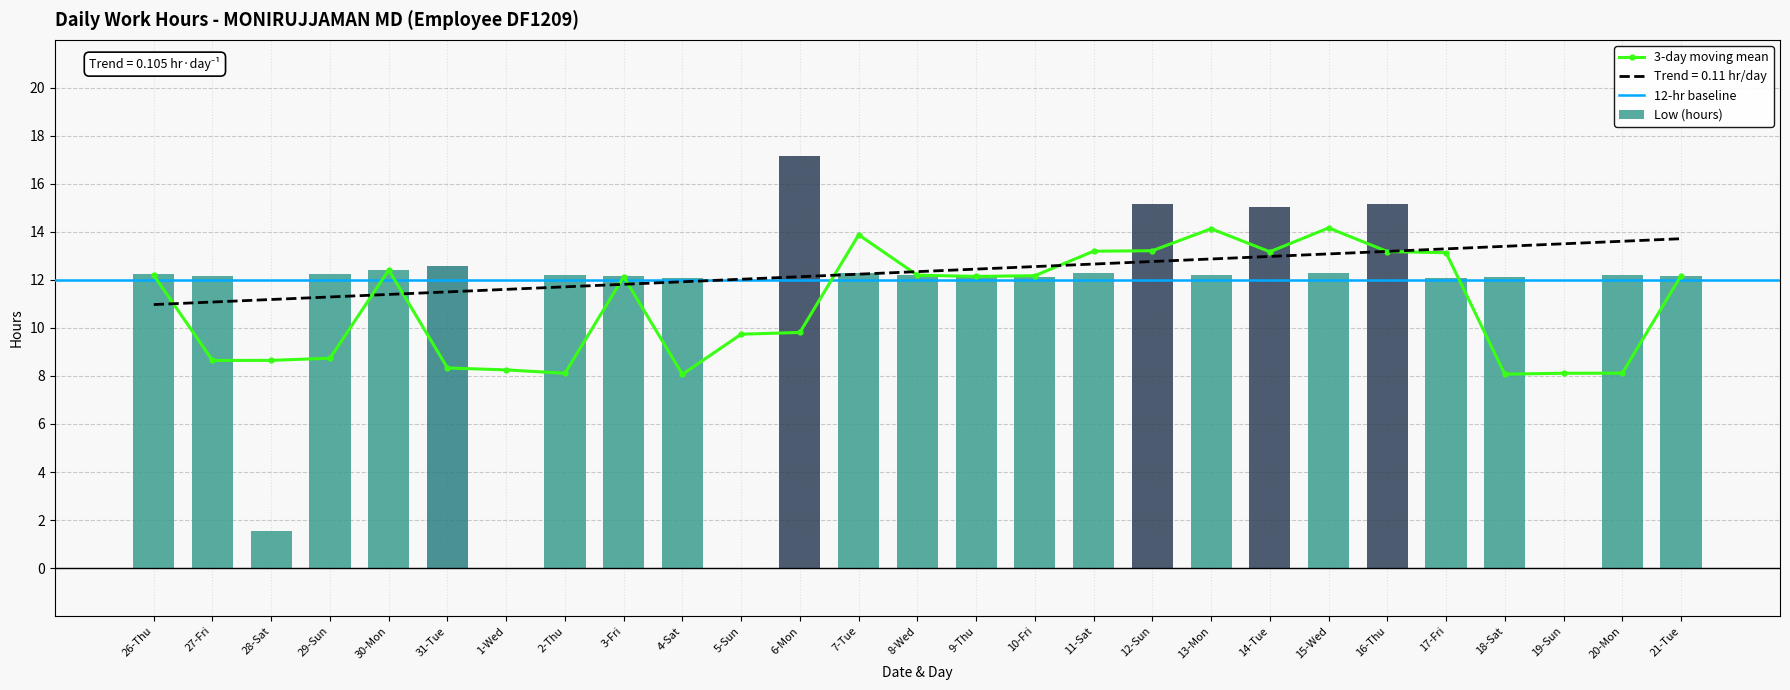

Rank the categories by value from highest to lowest.

6-Mon, 12-Sun, 16-Thu, 14-Tue, 31-Tue, 30-Mon, 11-Sat, 15-Wed, 7-Tue, 29-Sun, 26-Thu, 8-Wed, 20-Mon, 2-Thu, 13-Mon, 27-Fri, 3-Fri, 21-Tue, 18-Sat, 10-Fri, 9-Thu, 17-Fri, 4-Sat, 28-Sat, 1-Wed, 5-Sun, 19-Sun